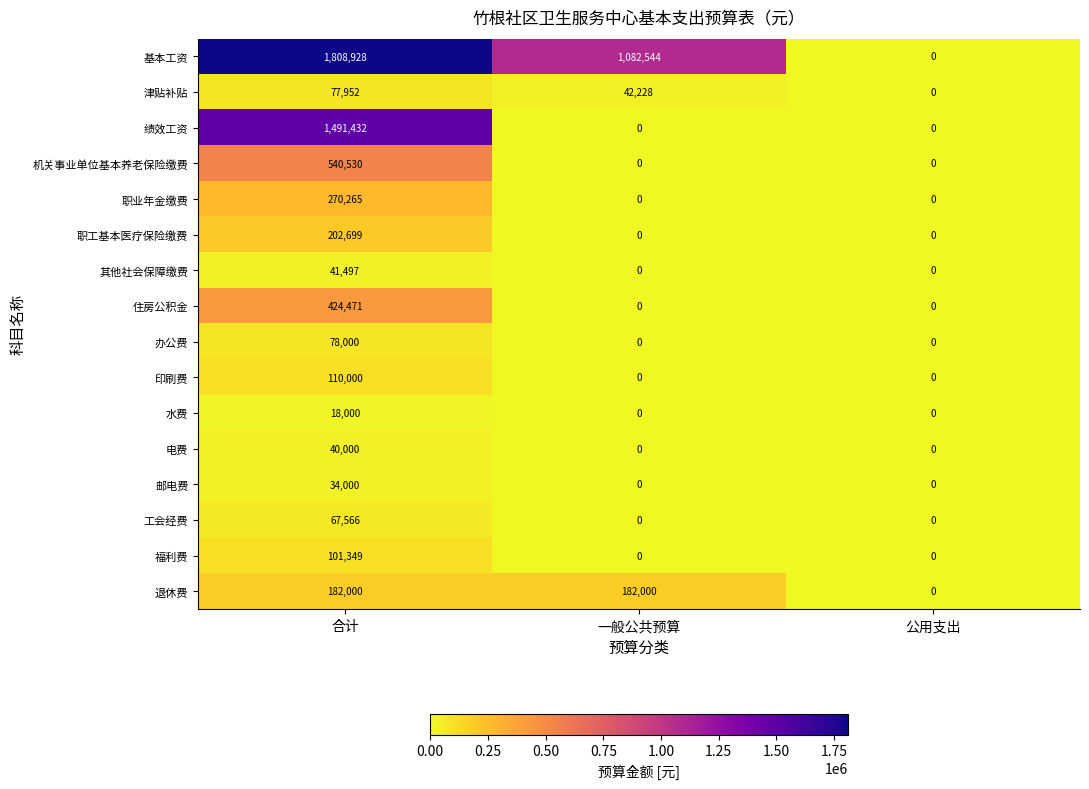

Count the number of data series in this chart.

16